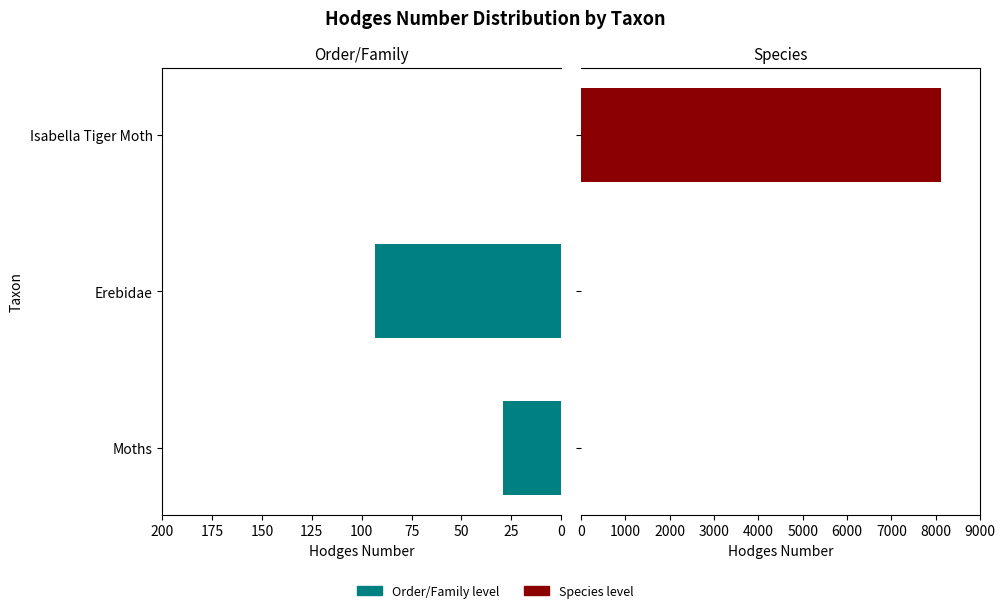

List the series in order of their peak value, highest first.

Species level, Order/Family level